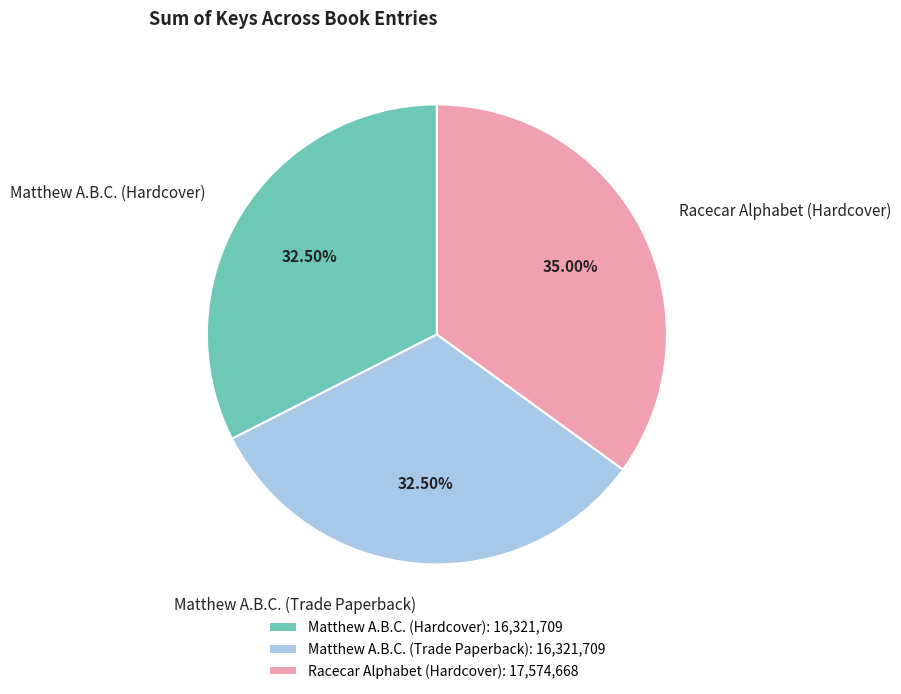

Is the sum of Matthew A.B.C. (Trade Paperback) and Matthew A.B.C. (Hardcover) greater than half?

Yes